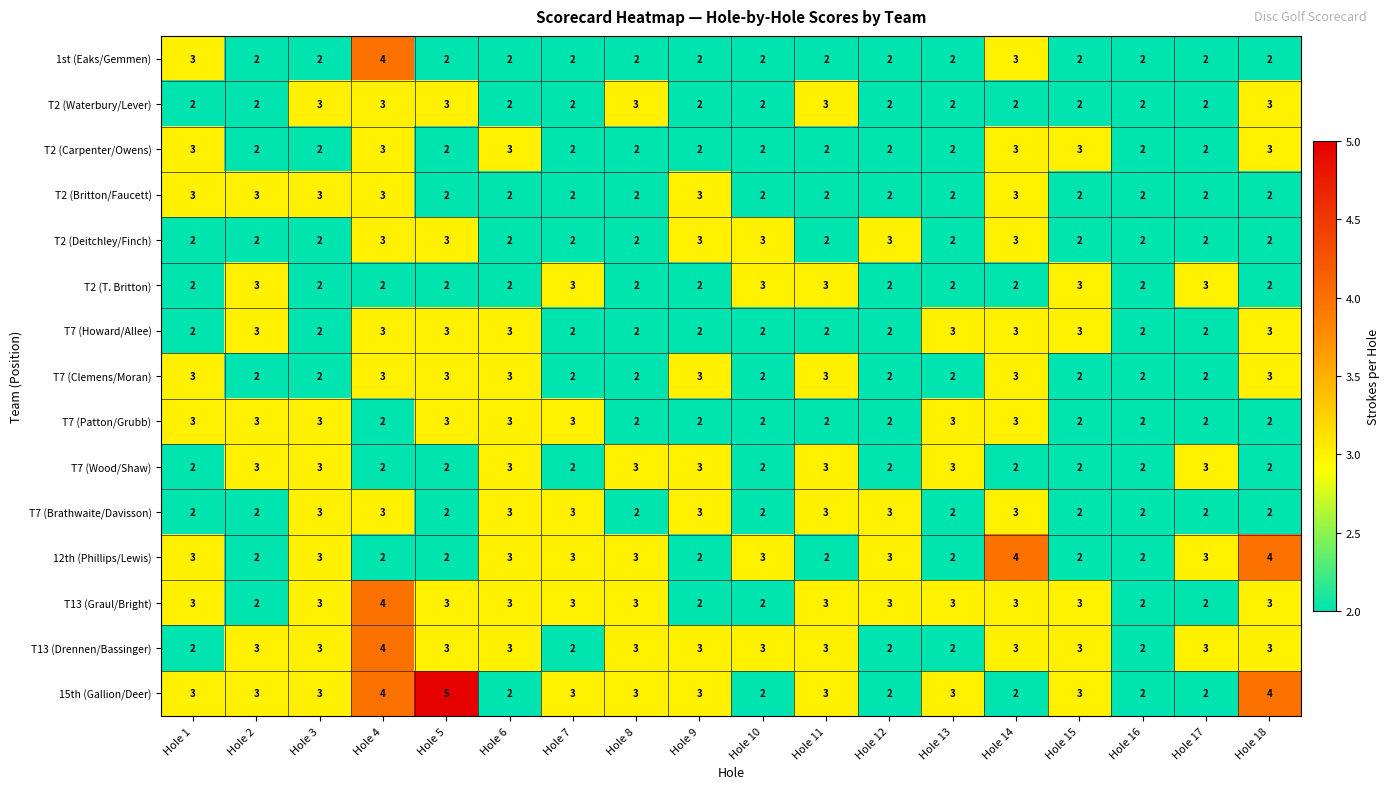

Which series has the widest spread of values?

15th (Gallion/Deer)